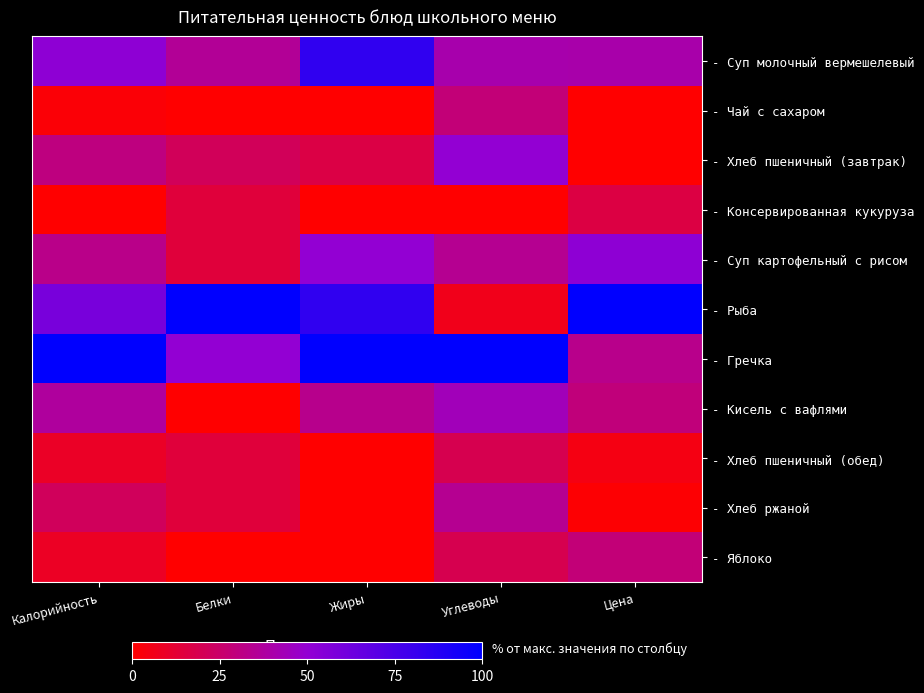

At Углеводы, list the series in order from largest to smallest.

- Гречка, - Хлеб пшеничный (завтрак), - Кисель с вафлями, - Суп молочный вермешелевый, - Суп картофельный с рисом, - Хлеб ржаной, - Чай с сахаром, - Хлеб пшеничный (обед), - Яблоко, - Рыба, - Консервированная кукуруза